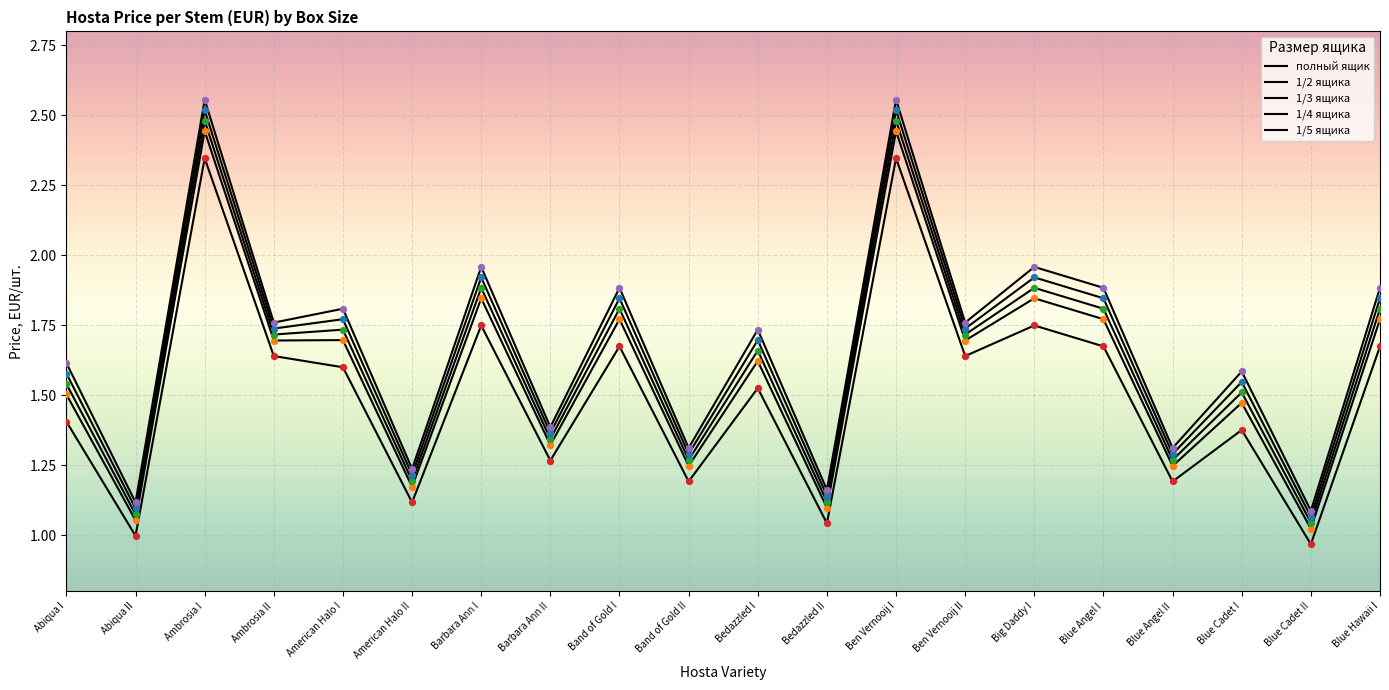

At how many categories does at least one series exceed 1?

20